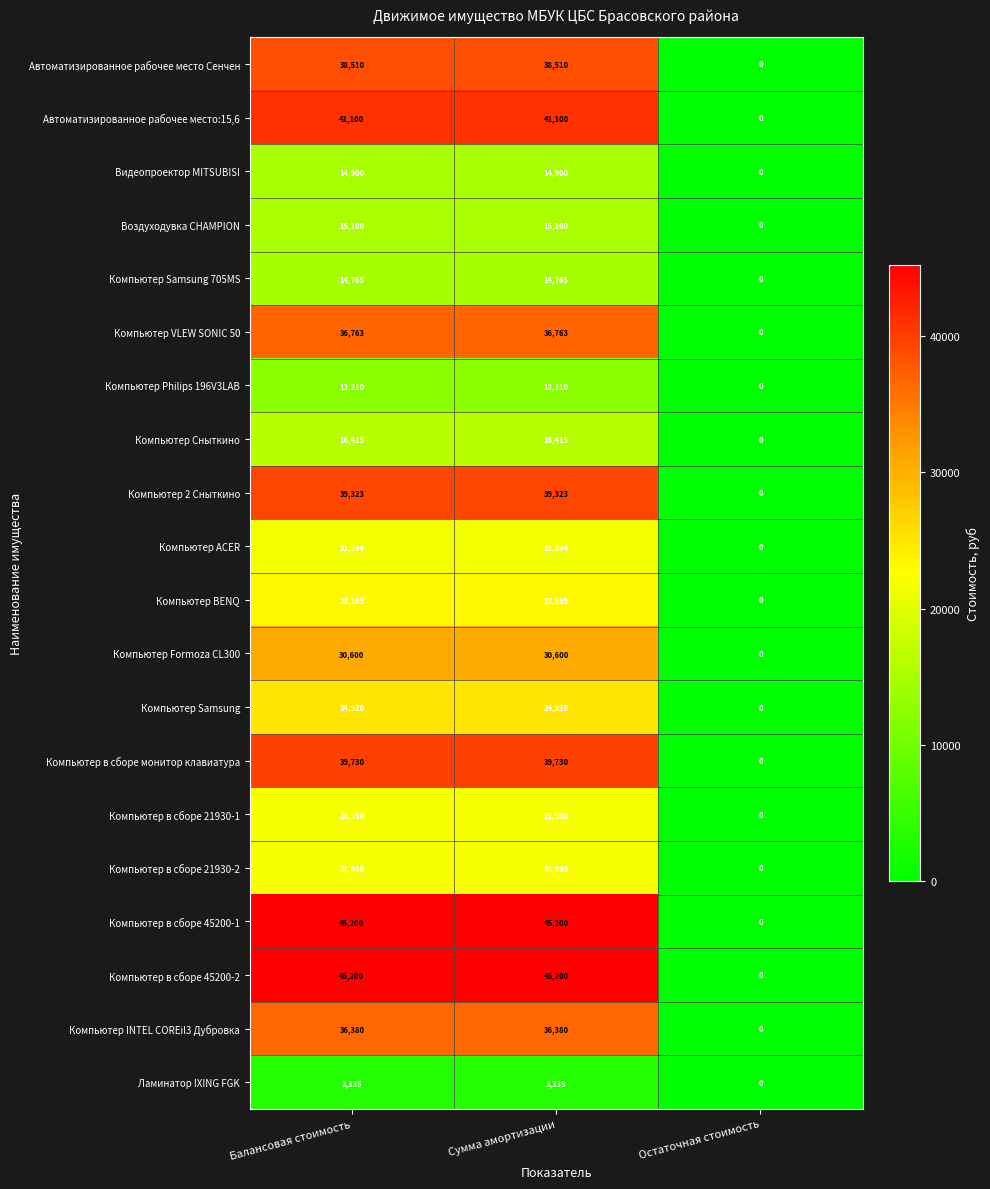

What is the difference between the highest and lowest values at Сумма амортизации?

41865